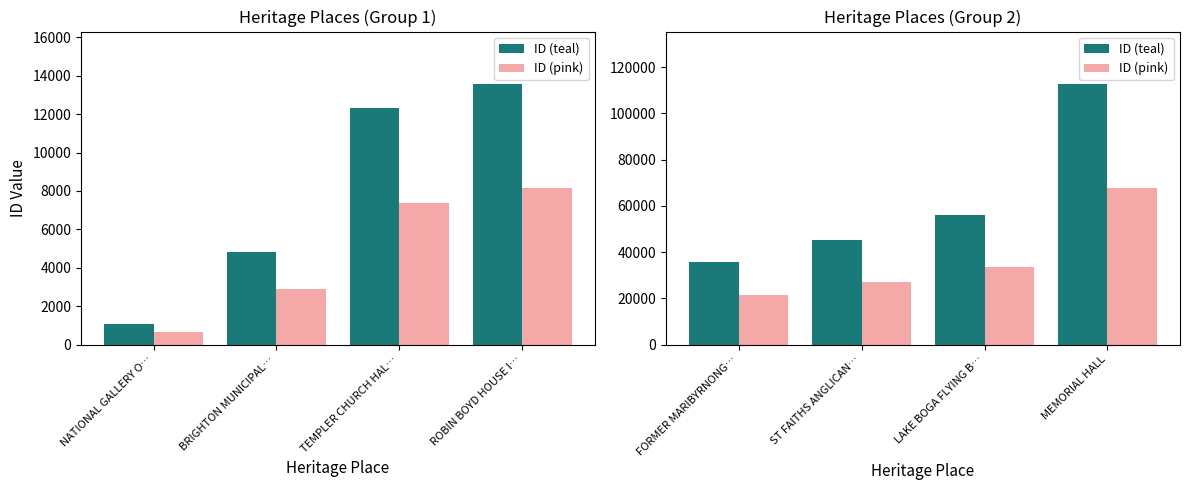

Is it true that ID (teal) equals 28128.6 at LAKE BOGA FLYING B…?

False